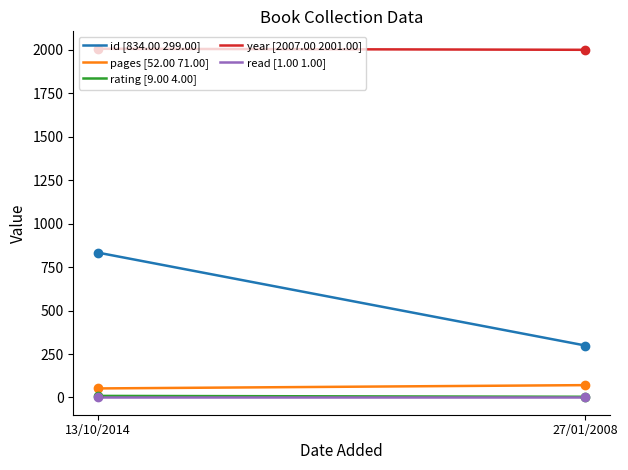

What are all the series names shown in the legend?

id [834.00 299.00], pages [52.00 71.00], rating [9.00 4.00], year [2007.00 2001.00], read [1.00 1.00]